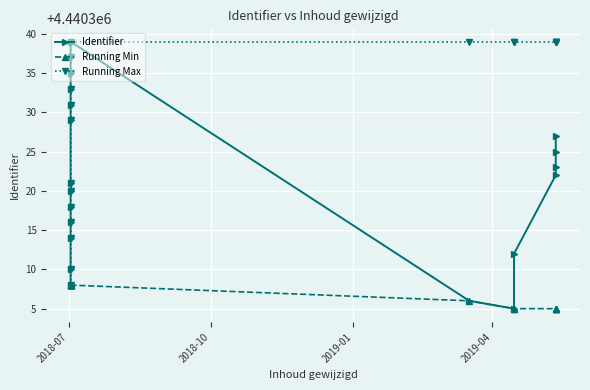

True or false: Running Min has a value of 913462 at 2018-07.

False